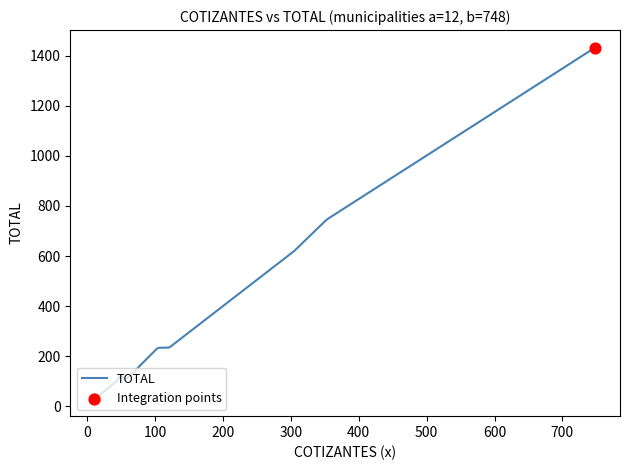

What is the greatest value displayed?

1433.0